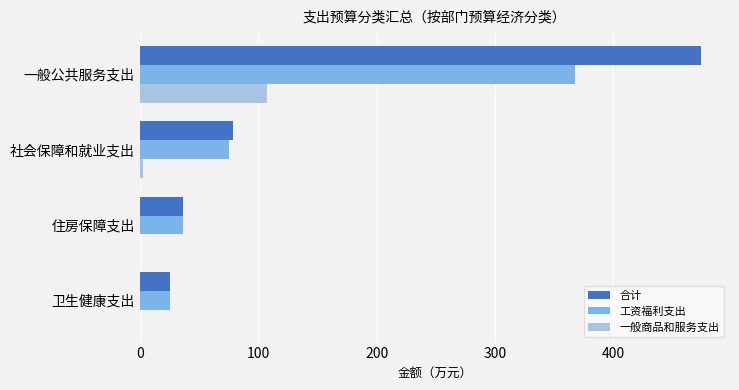

True or false: 一般商品和服务支出 has a value of 0.0 at 住房保障支出.

True